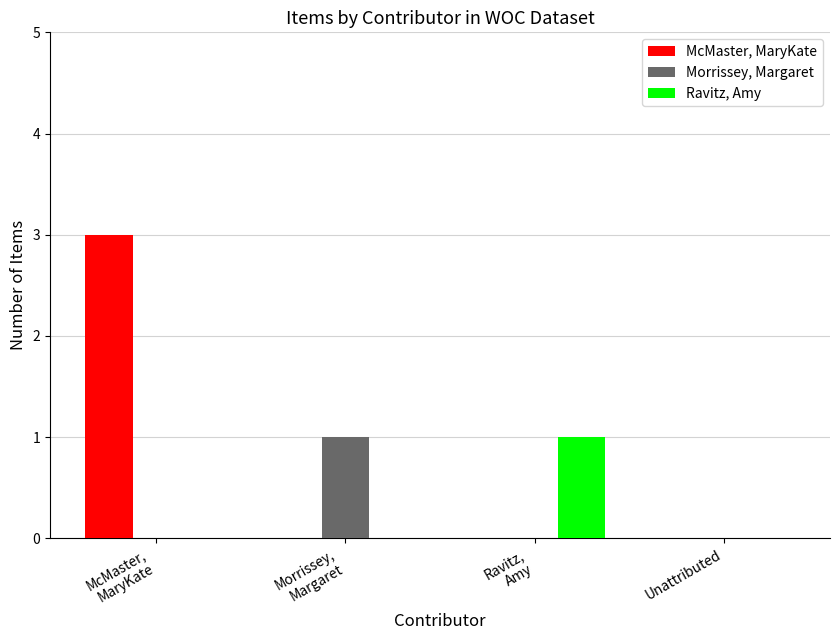

True or false: Morrissey, Margaret has a value of 0 at Unattributed.

True